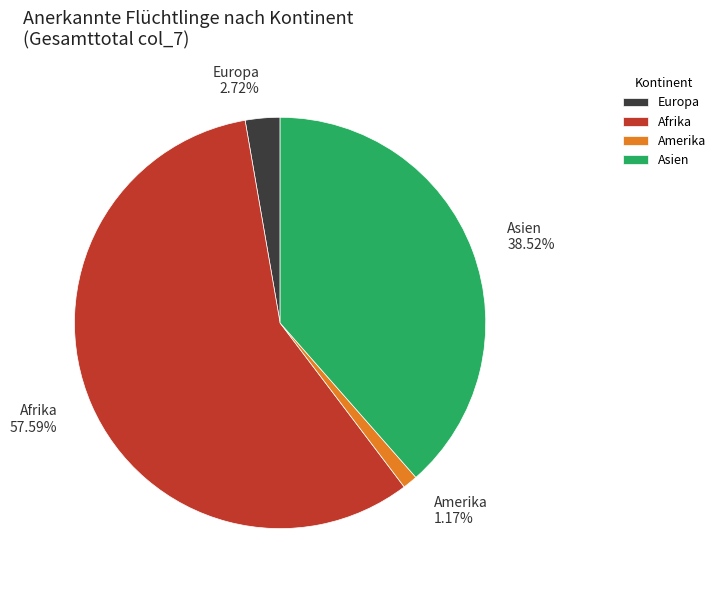

How many slices are in this pie chart?

4